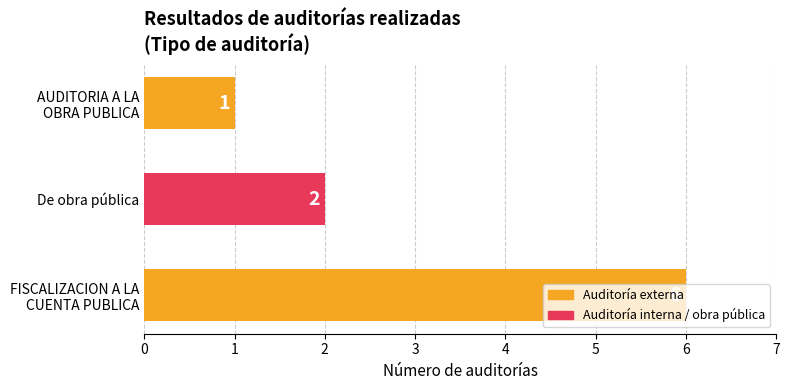

The value at De obra pública is 2. True or false?

True